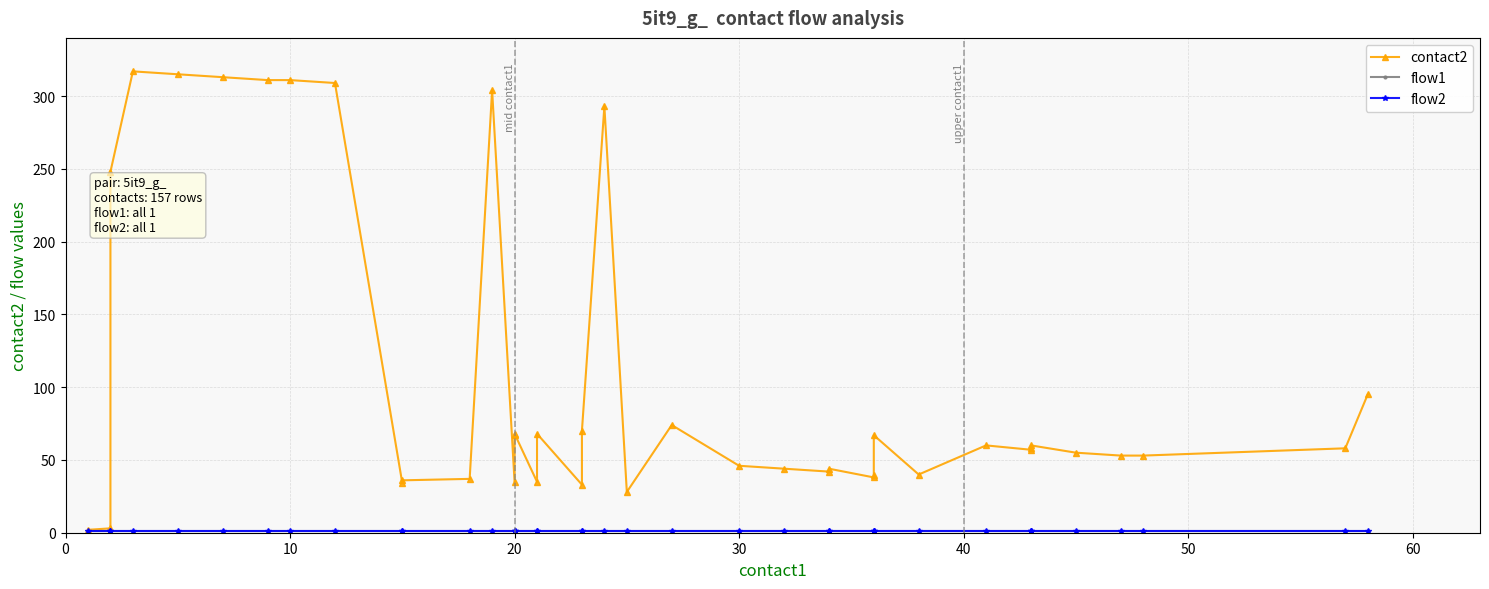

True or false: flow2 and contact2 intersect in this chart.

False